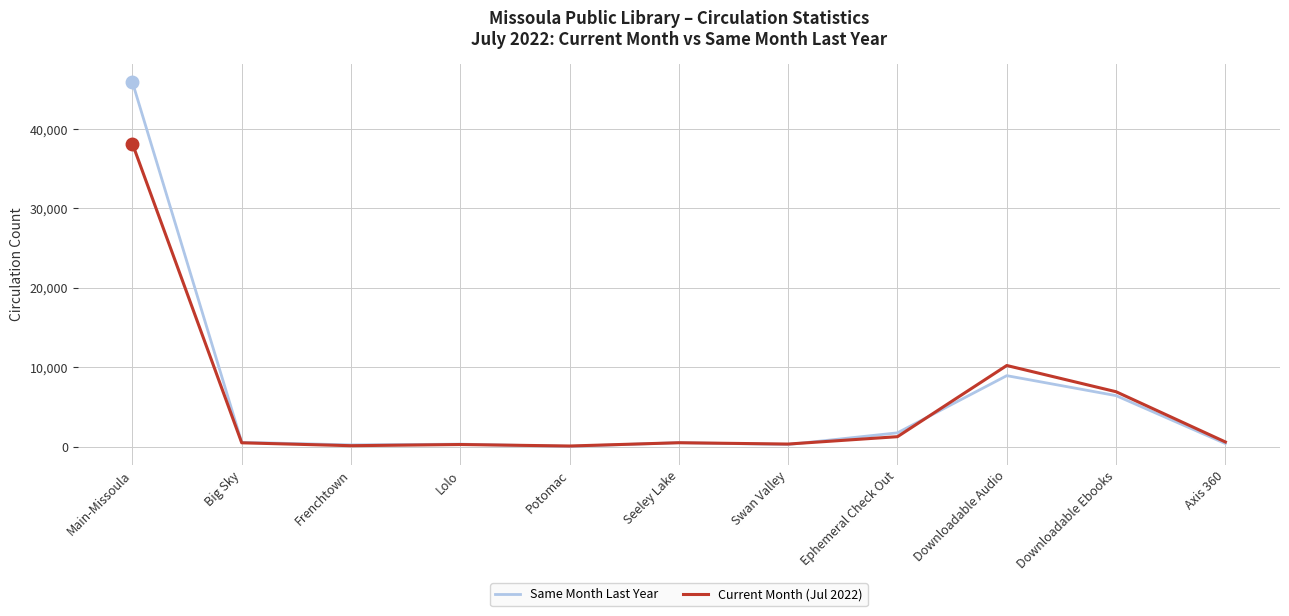

True or false: Same Month Last Year and Current Month (Jul 2022) cross at least once.

True